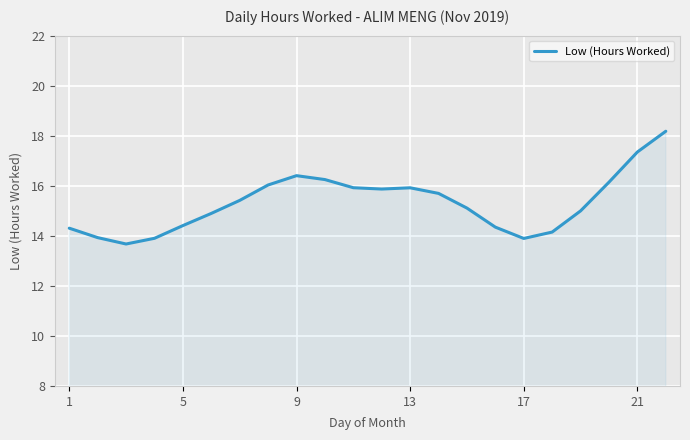

What is the greatest value displayed?

18.2